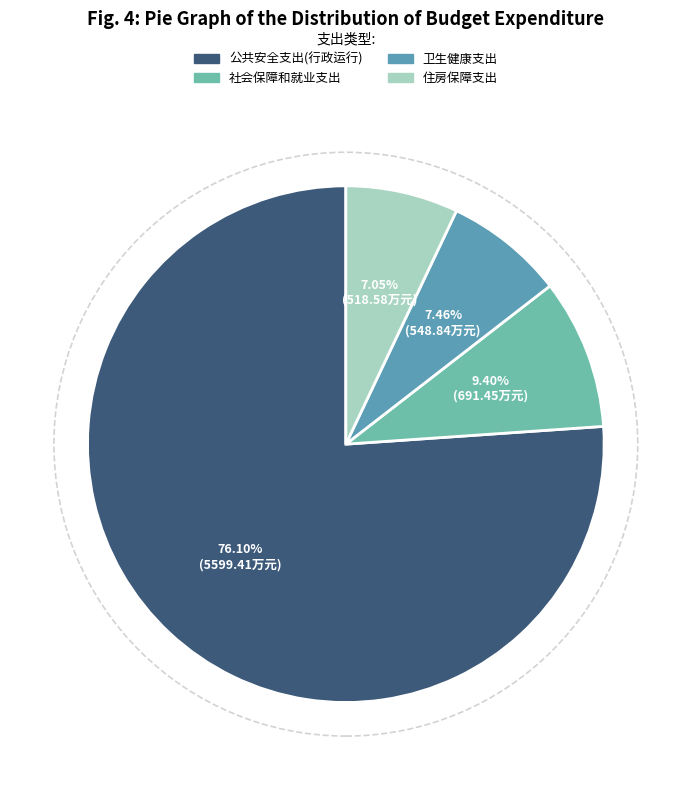

Does 卫生健康支出 represent more than half of the total?

No